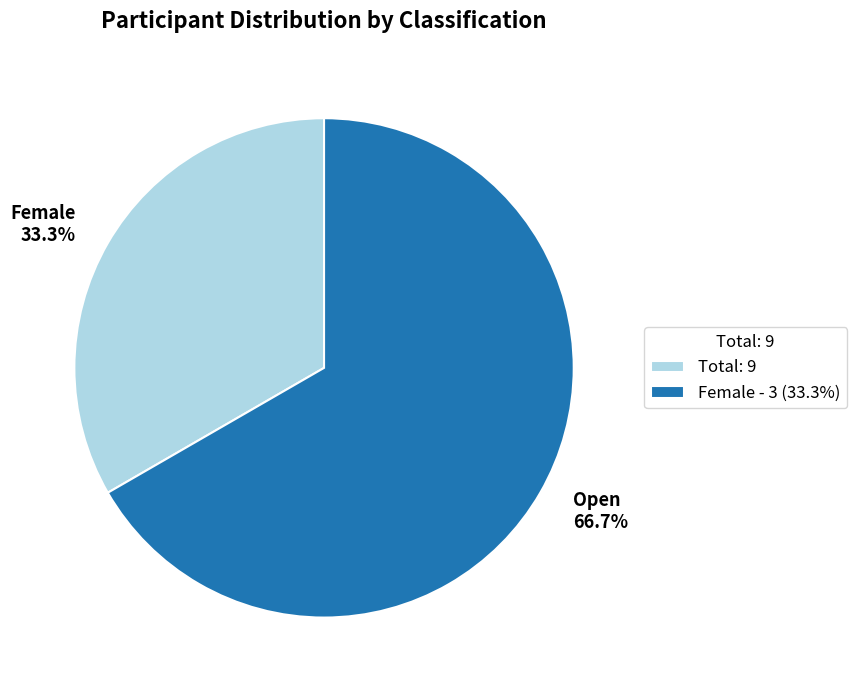

What percentage is NOT represented by Open 66.7%?

33.3%